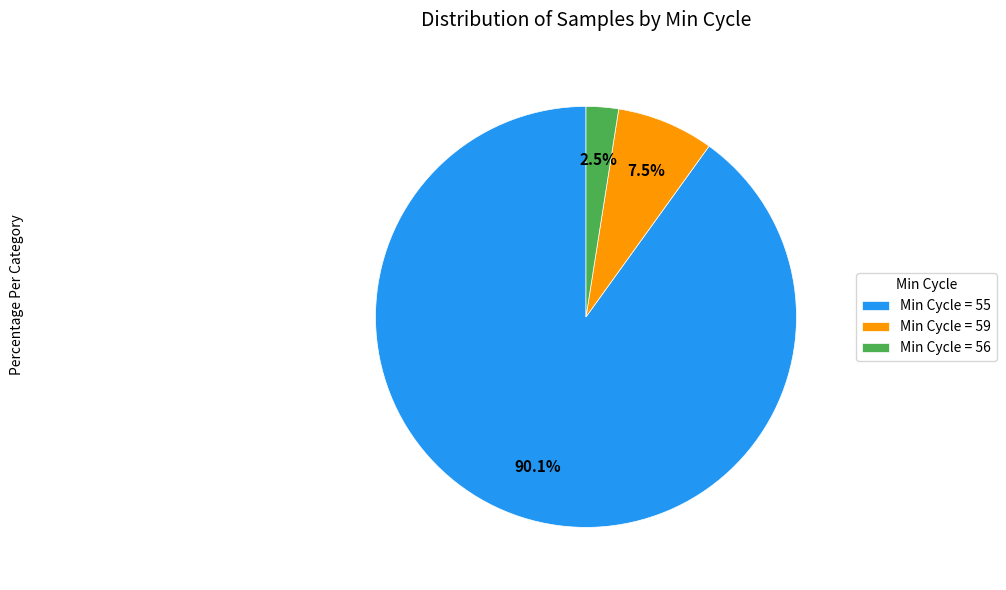

Which slice is the smallest?

Min Cycle = 56